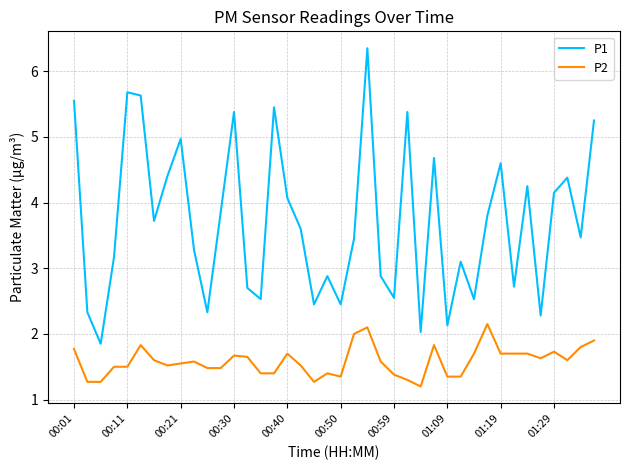

Which series has the largest range (max minus min)?

P1